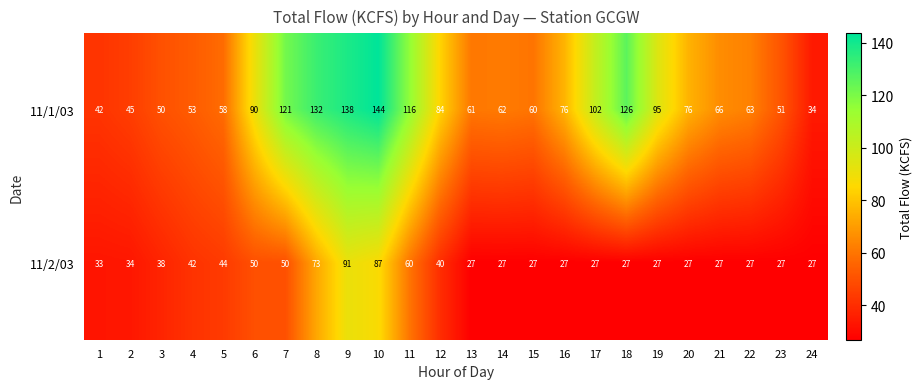

How many distinct data groups are displayed?

2